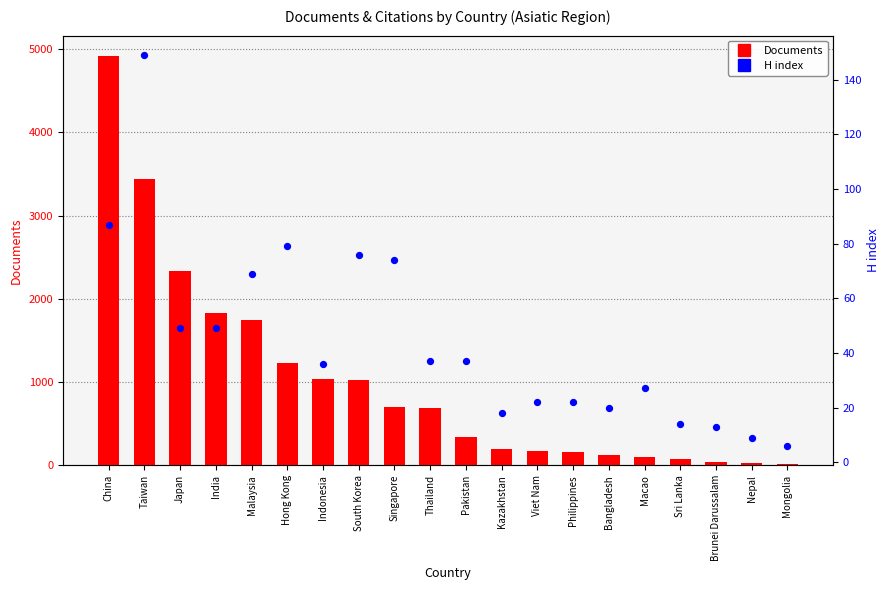

Which series has the largest total across all categories?

Documents